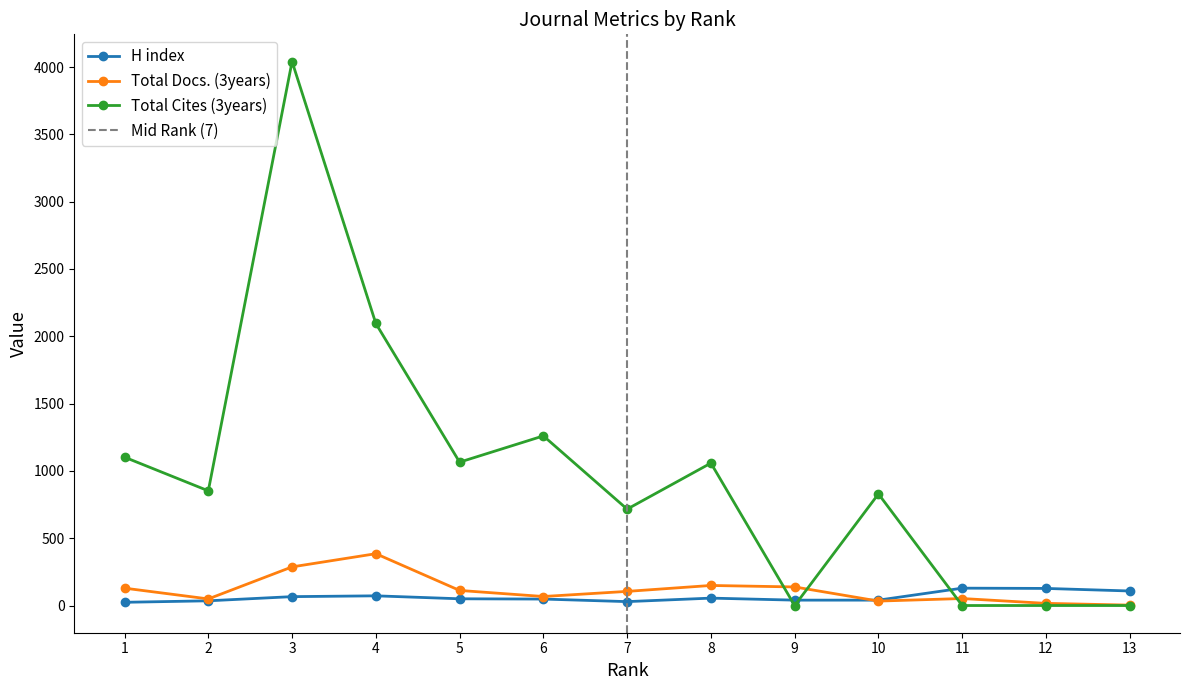

Reading left to right, what are all the values shown in this chart?

H index: 1=24	2=35	3=66	4=72	5=50	6=48	7=29	8=55	9=40	10=40	11=129	12=127	13=108
Total Docs. (3years): 1=129	2=49	3=287	4=385	5=112	6=67	7=105	8=149	9=138	10=33	11=52	12=16	13=3
Total Cites (3years): 1=1102	2=852	3=4041	4=2095	5=1065	6=1260	7=716	8=1058	9=0	10=829	11=0	12=0	13=0